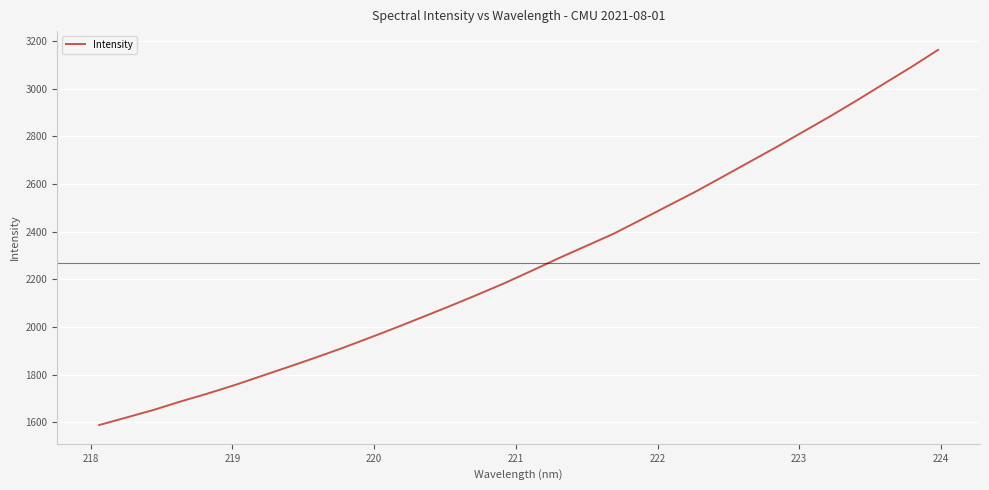

What is the difference between the maximum and minimum values?

1575.4